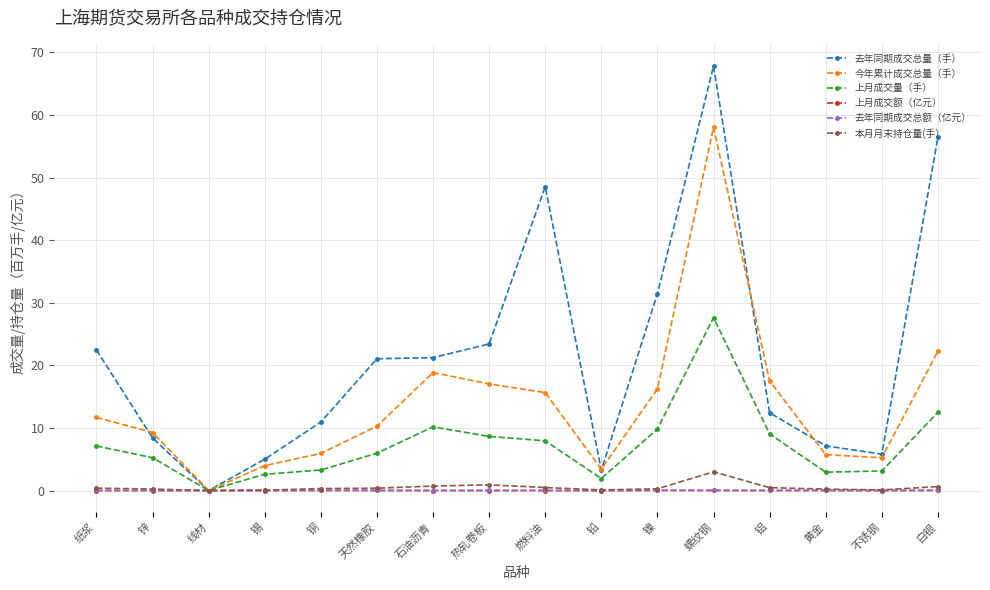

The value of 今年累计成交总量（手） at 铝 is 17.5. True or false?

True